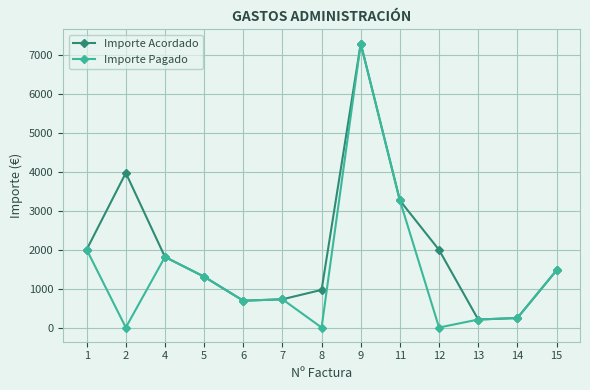

In Importe Acordado, how many points are higher than both neighbors (excluding endpoints)?

2